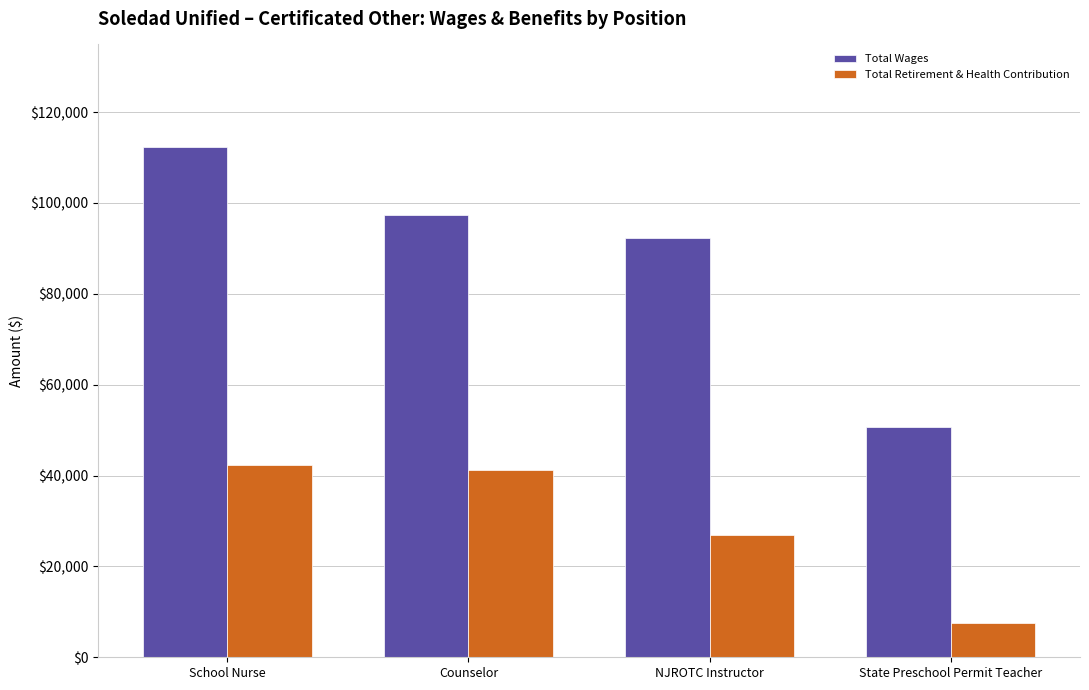

How many groups of bars are there?

4